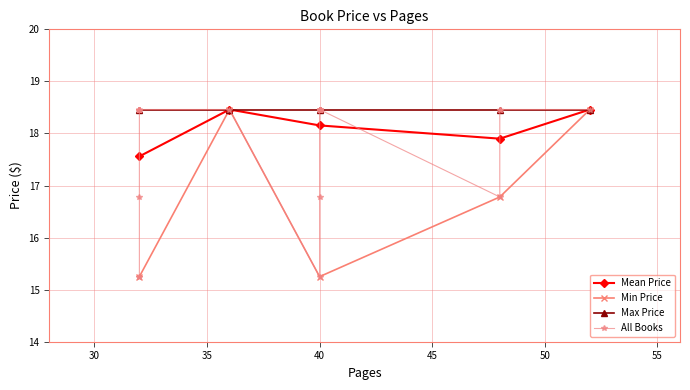

How many interior local valleys does the Min Price series have?

1